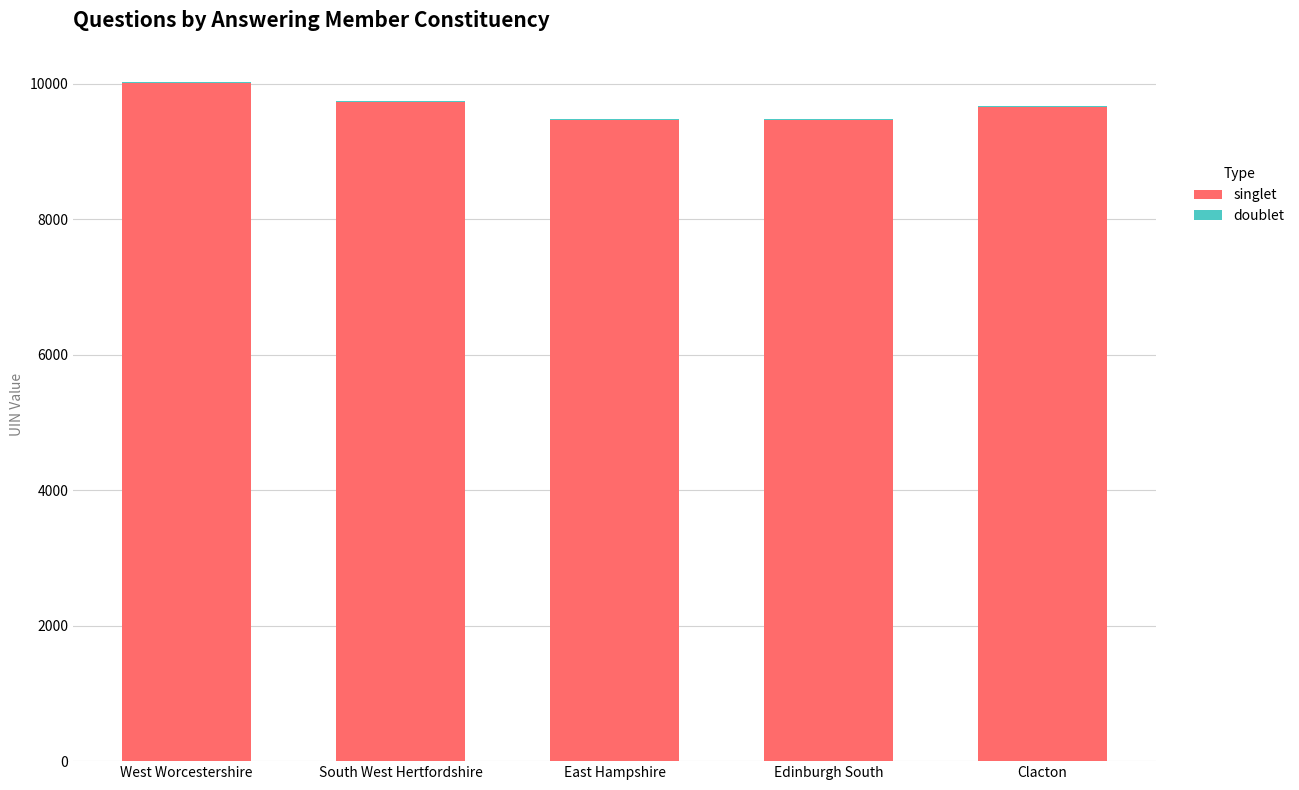

The value of singlet at Clacton is 6250. True or false?

False